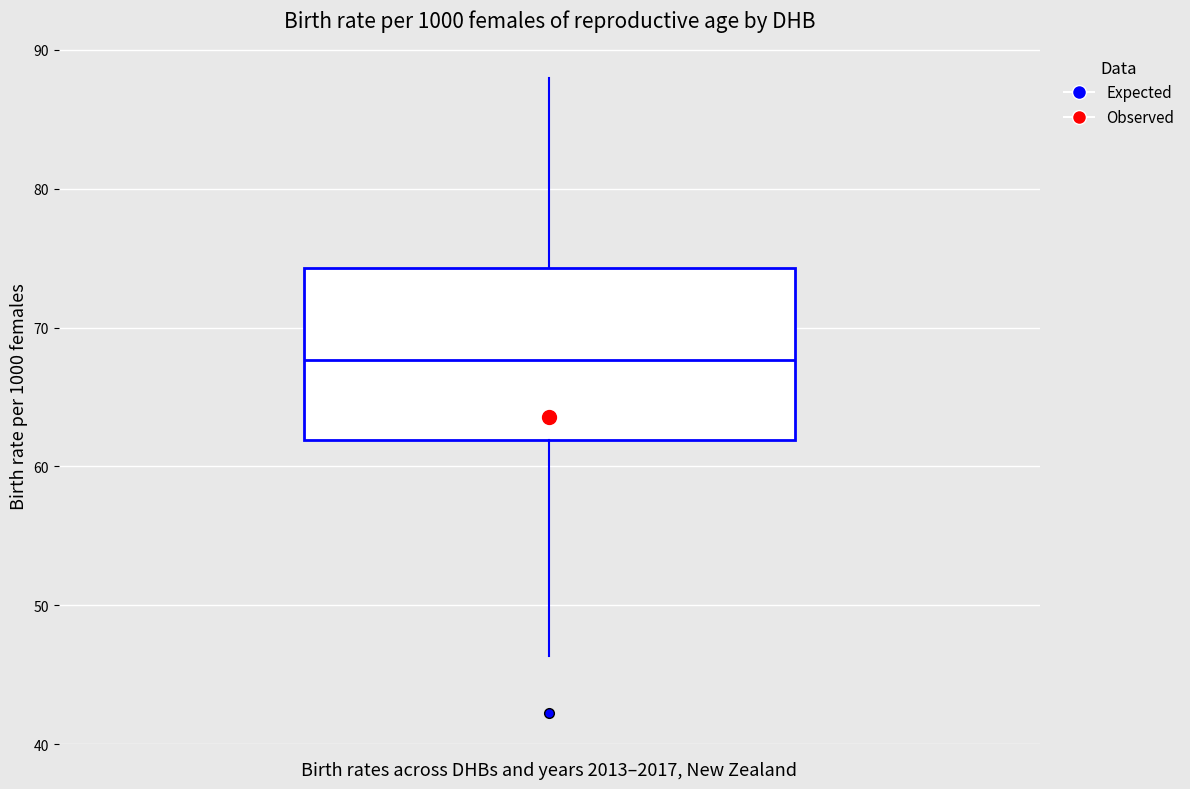

Transcribe this box plot: give where the median line is, the range the box spans, and where the two whiskers end, as read against the y-axis. The values are not printed on the chart, so give them approximately, as read against the axis.

median 68, box 62 to 74, whiskers 46 to 88